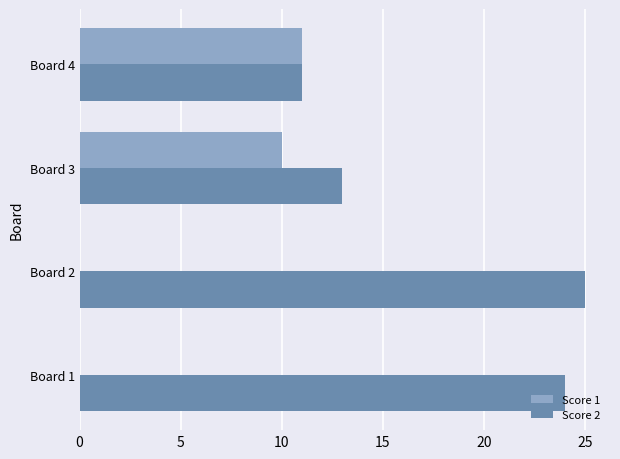

Which category has the highest value in the Score 2 series?

Board 2